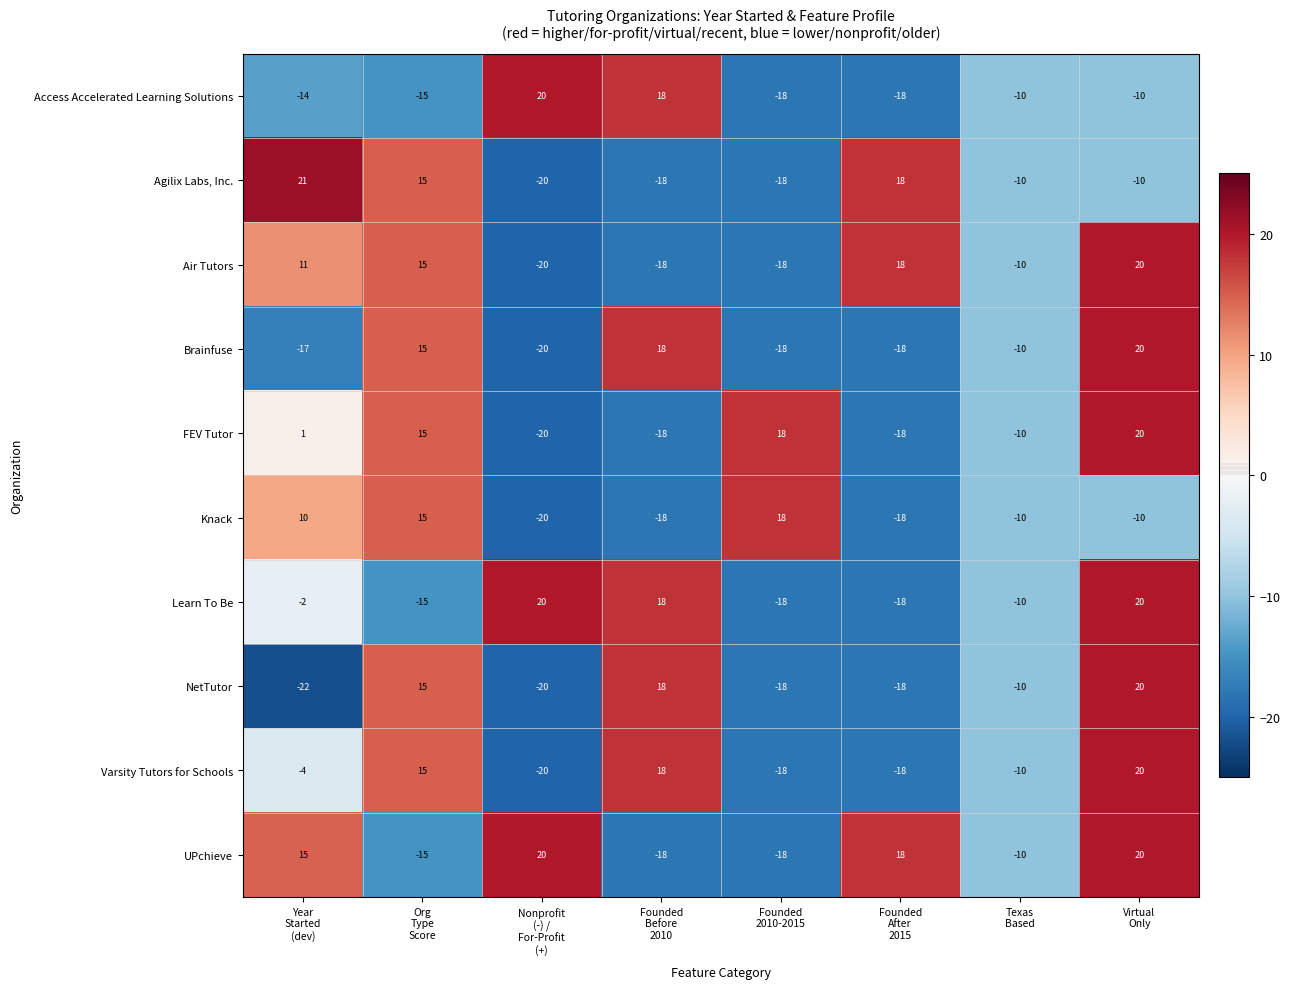

At which category does the chart reach its peak across all series?

Year
Started
(dev)